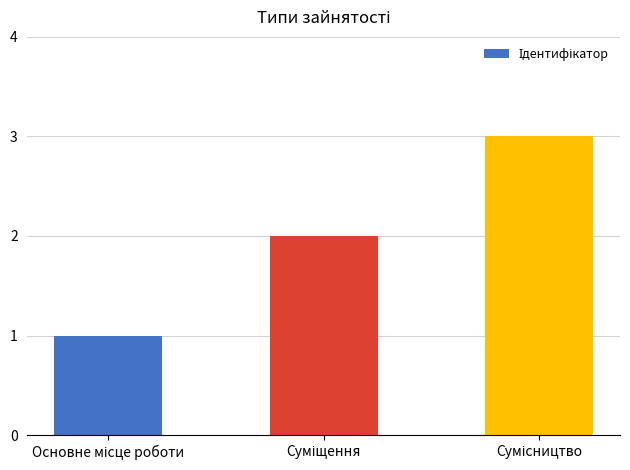

What is the greatest value displayed?

3